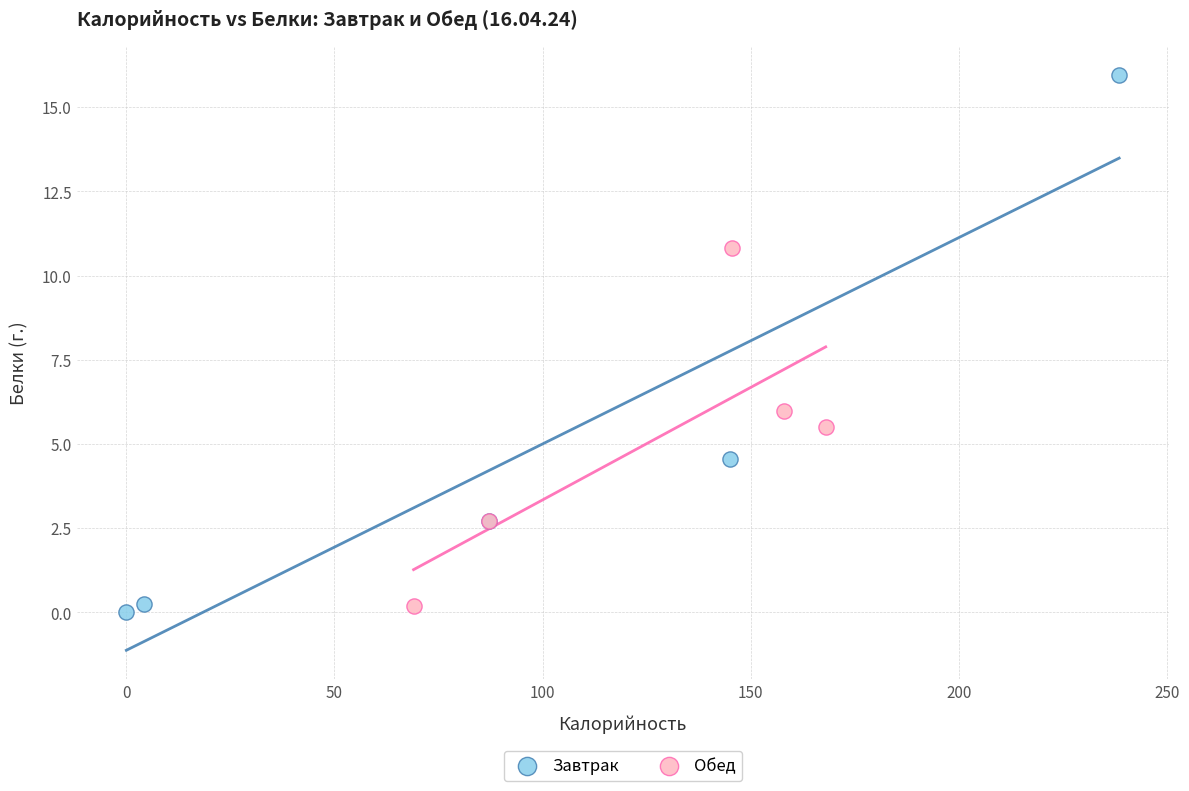

Which series has the largest Y range (max minus min)?

Завтрак